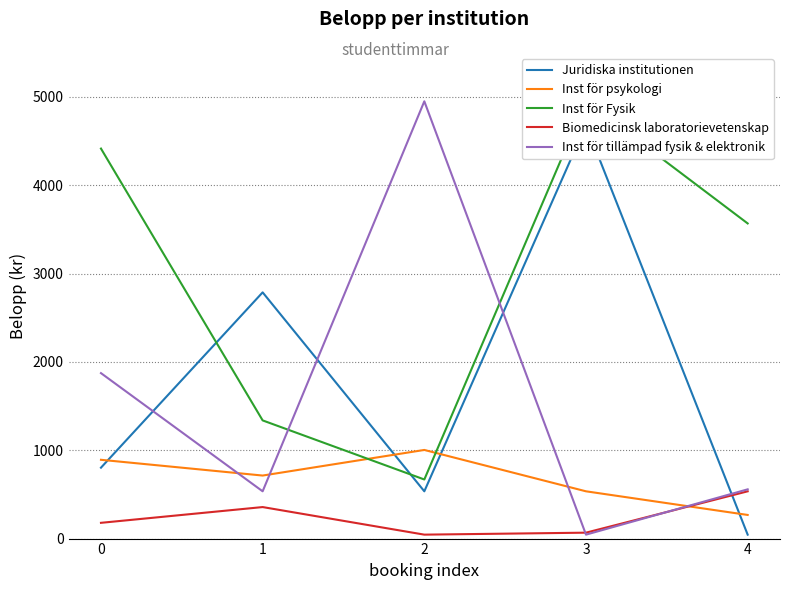

What is the total value across all series at 4?

4972.9